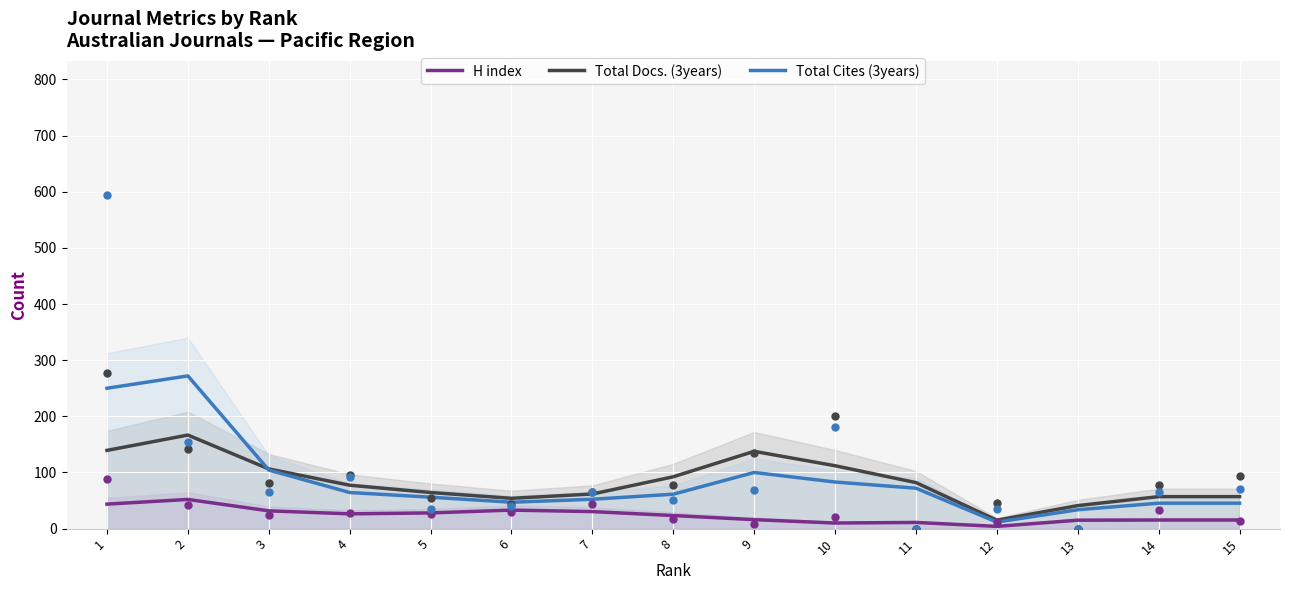

What are all the series names shown in the legend?

H index, Total Docs. (3years), Total Cites (3years)